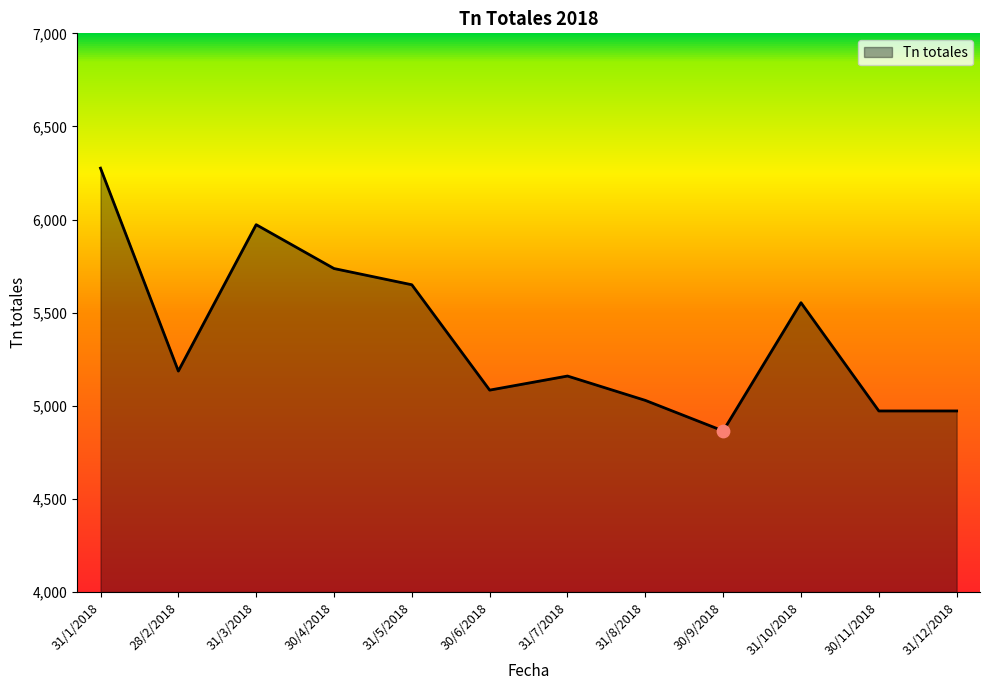

Between 28/2/2018 and 30/9/2018, which is larger?

28/2/2018